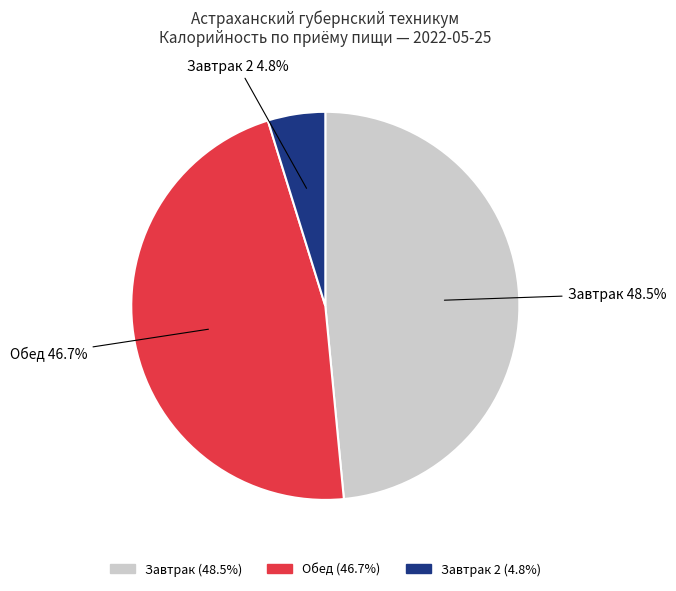

Which slice is the smallest?

Завтрак 2